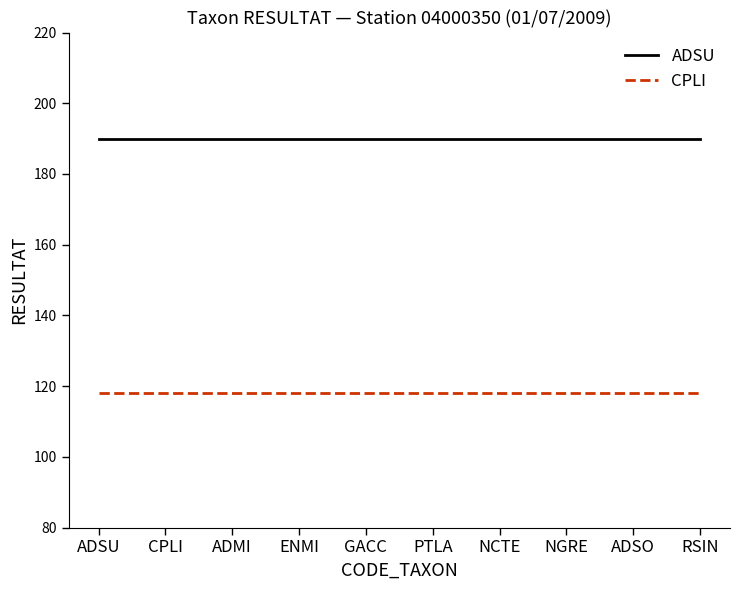

Rank the series at ADMI from highest to lowest value.

ADSU, CPLI